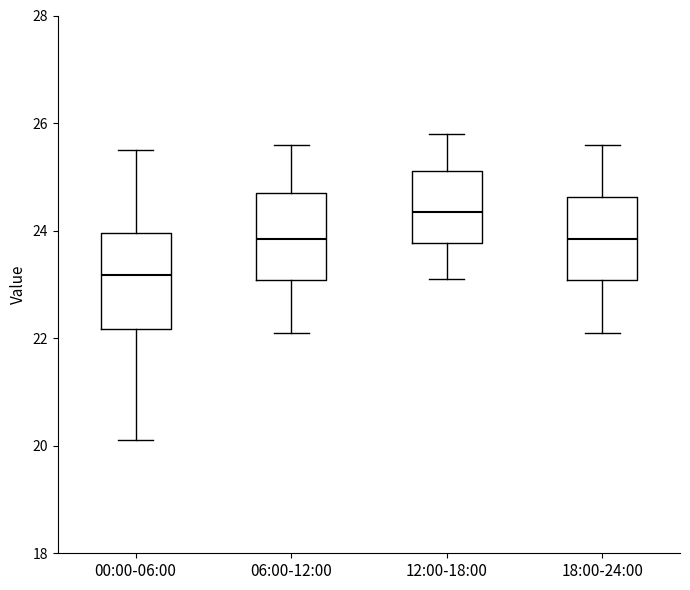

Reading left to right, transcribe this box plot: for each box, give where its median line is, the range the box spans, and where its two whiskers end, as read against the y-axis. The values are not printed on the chart, so give them approximately, as read against the axis.

00:00-06:00: median 23.2, box 22.2 to 24.0, whiskers 20.2 to 25.6
06:00-12:00: median 23.8, box 23.0 to 24.8, whiskers 22.2 to 25.6
12:00-18:00: median 24.4, box 23.8 to 25.2, whiskers 23.2 to 25.8
18:00-24:00: median 23.8, box 23.0 to 24.6, whiskers 22.2 to 25.6